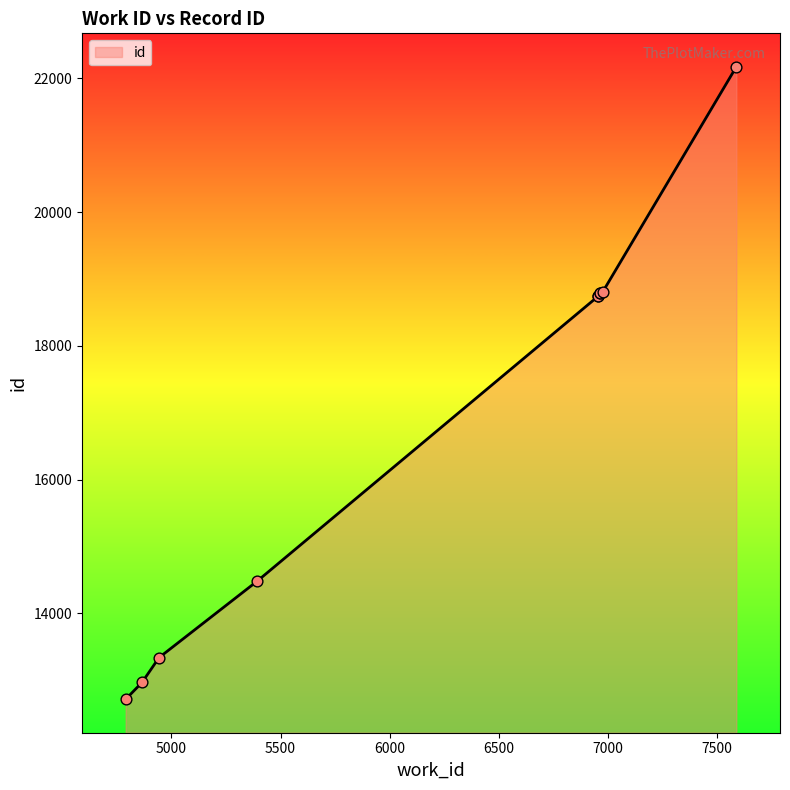

What is the change in value from 6956 to 7589?

+3423